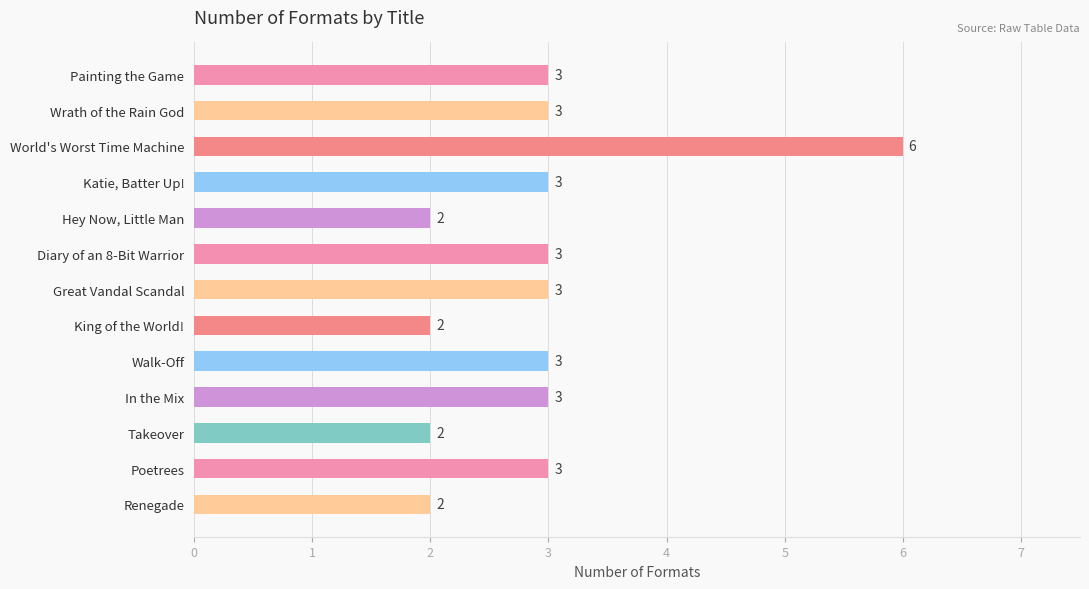

The chart shows a value of 2 at Renegade. True or false?

True